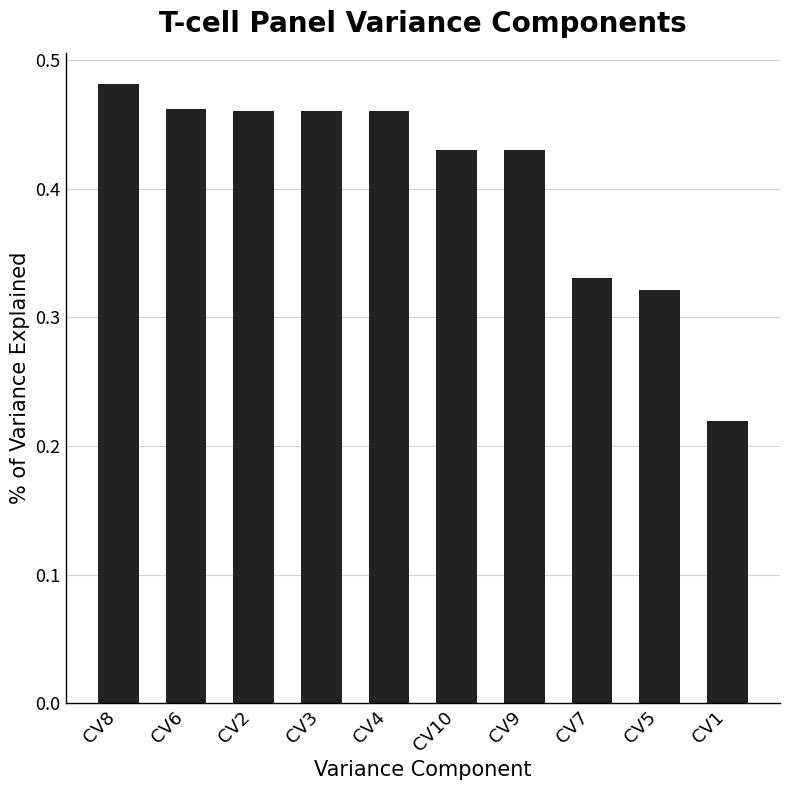

Are the bars grouped side by side (vs. stacked)?

No